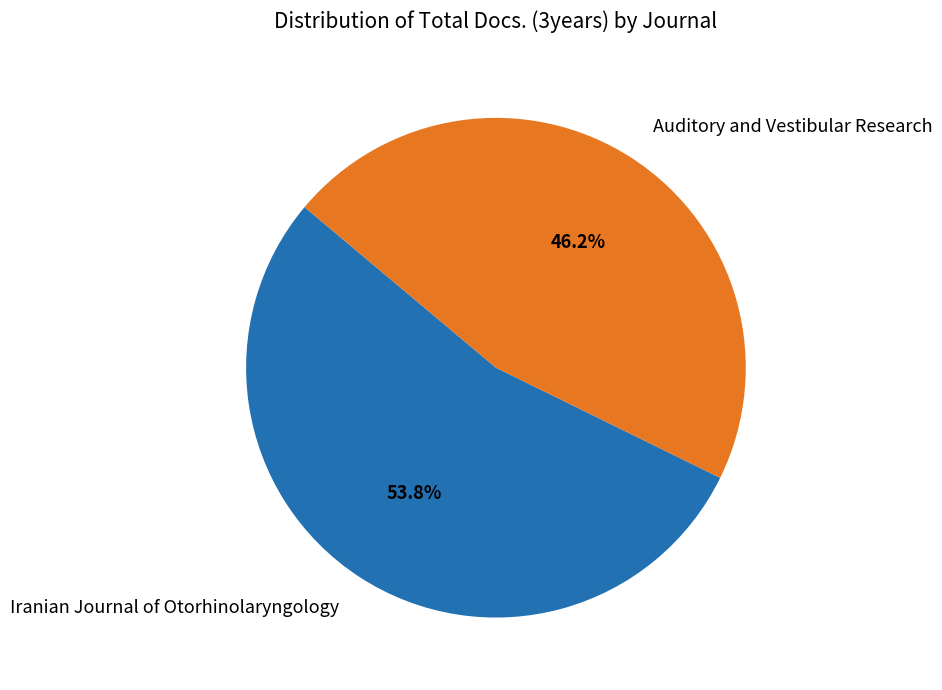

Which has a higher value, Auditory and Vestibular Research or Iranian Journal of Otorhinolaryngology?

Iranian Journal of Otorhinolaryngology